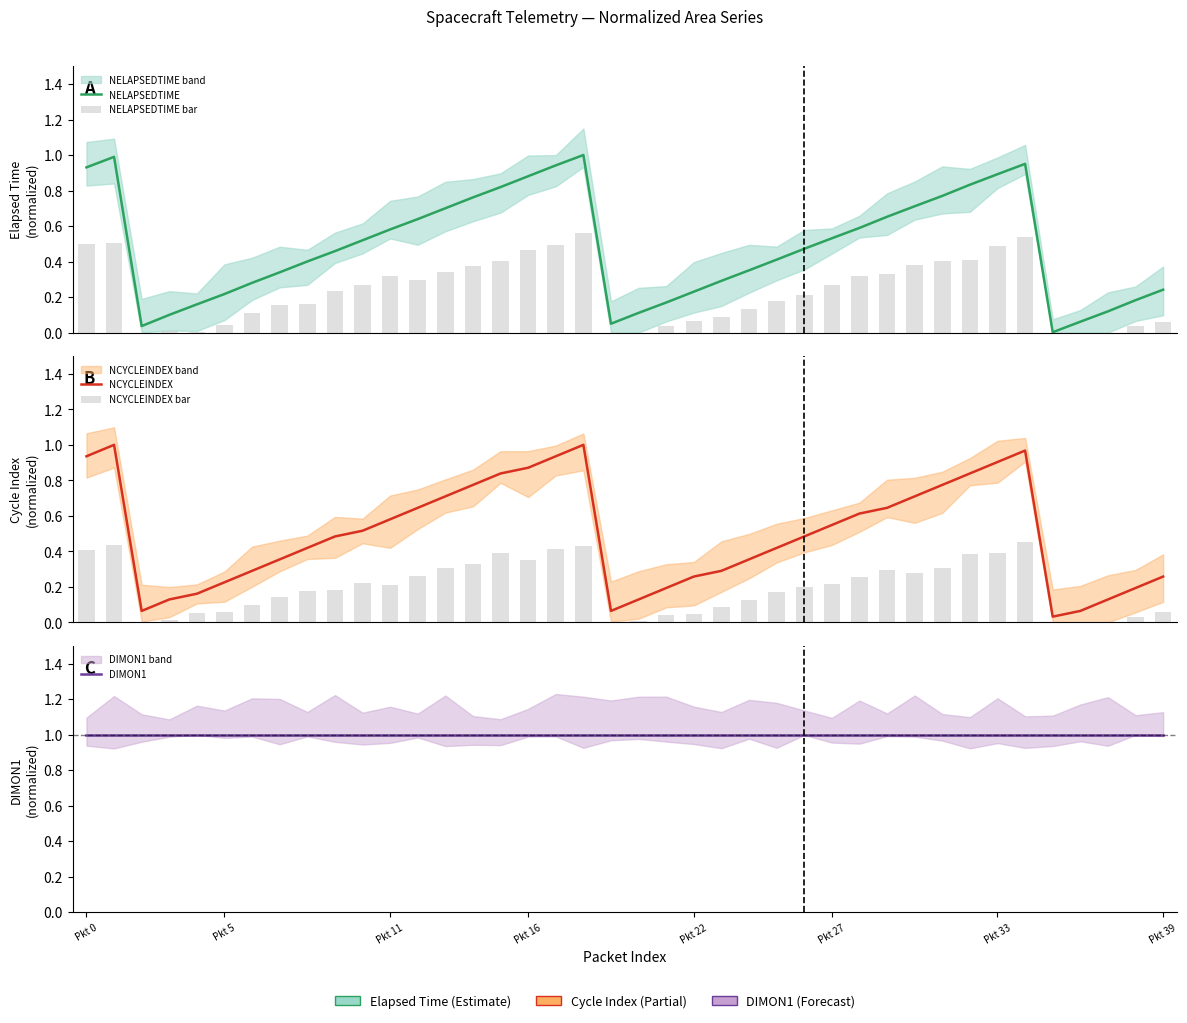

What are all the series names shown in the legend?

NELAPSEDTIME, NELAPSEDTIME bar, NCYCLEINDEX, NCYCLEINDEX bar, DIMON1